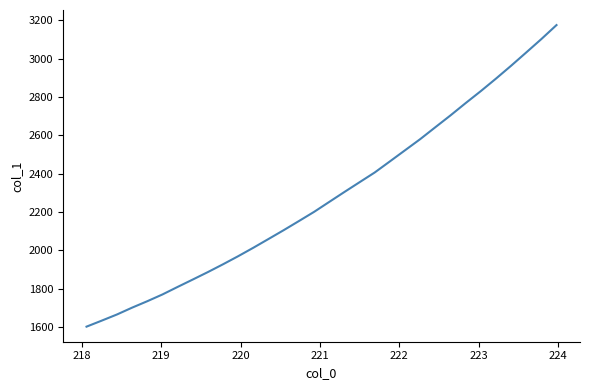

What is the difference between the maximum and minimum values?

1573.8